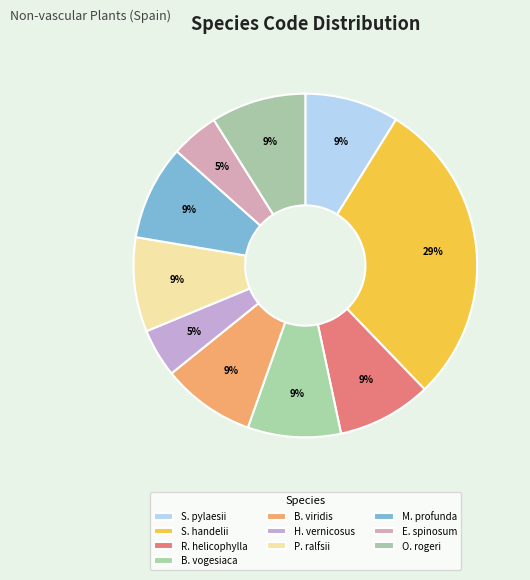

How many slices are in this pie chart?

10